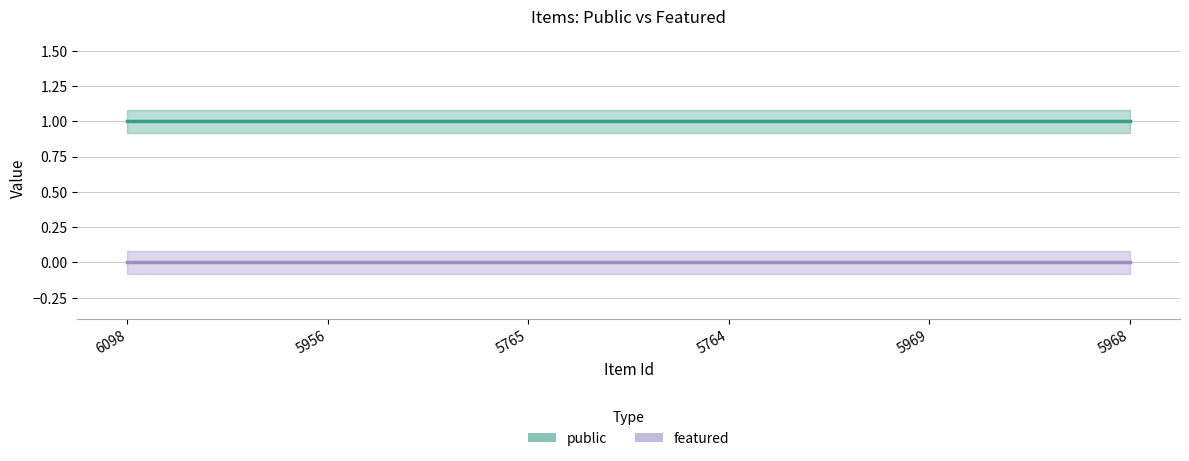

Is this an area chart (filled region under the line)?

No